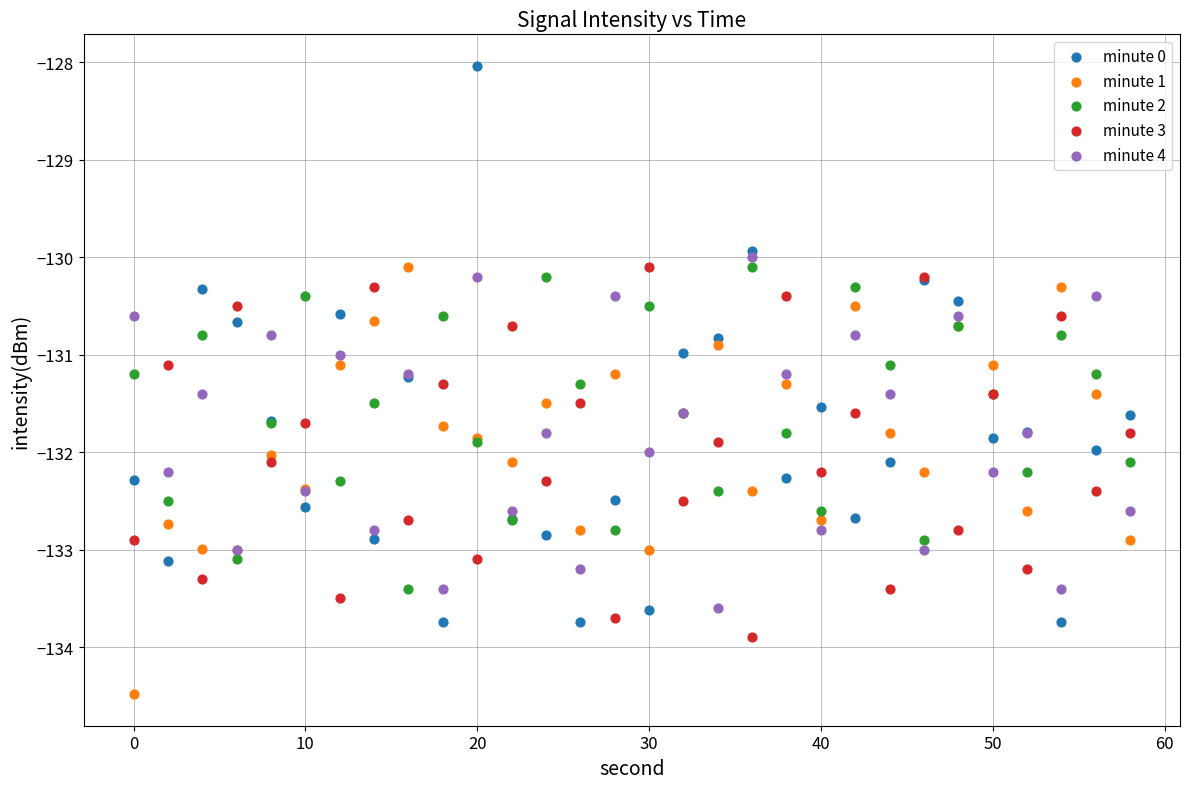

What are all the series names shown in the legend?

minute 0, minute 1, minute 2, minute 3, minute 4